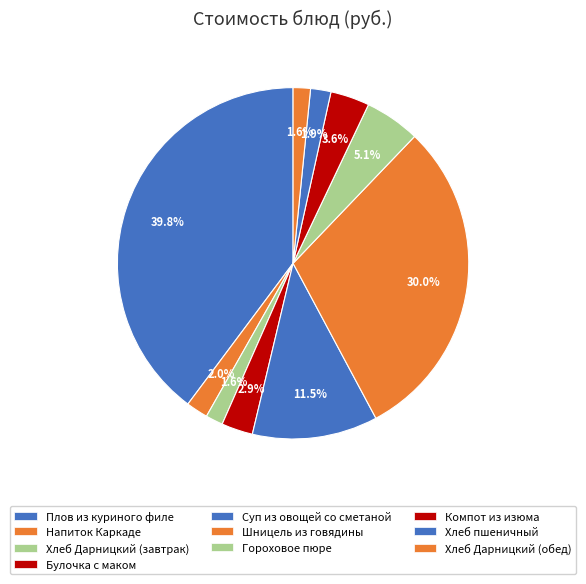

Count the number of slices in the pie.

10